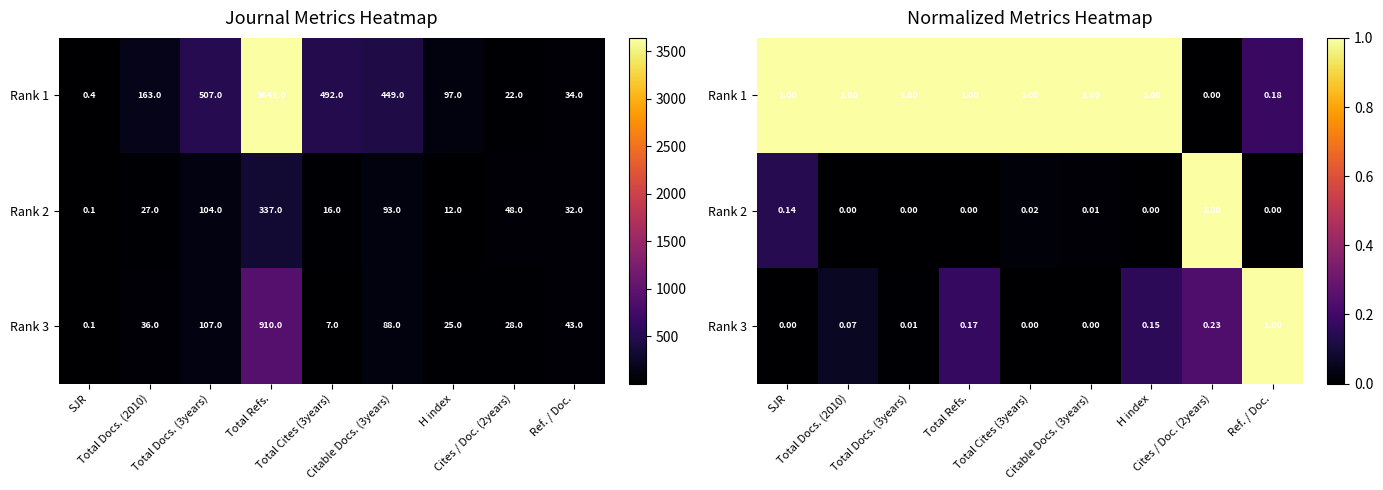

At which category is the sum across all series the highest?

Cites / Doc. (2years)